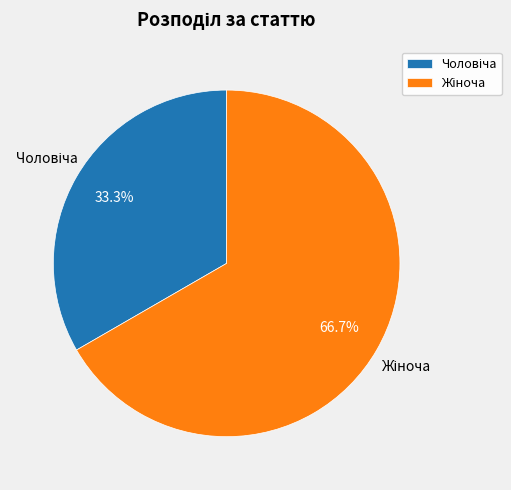

What percentage is the Жіноча slice, to the nearest percent?

67%